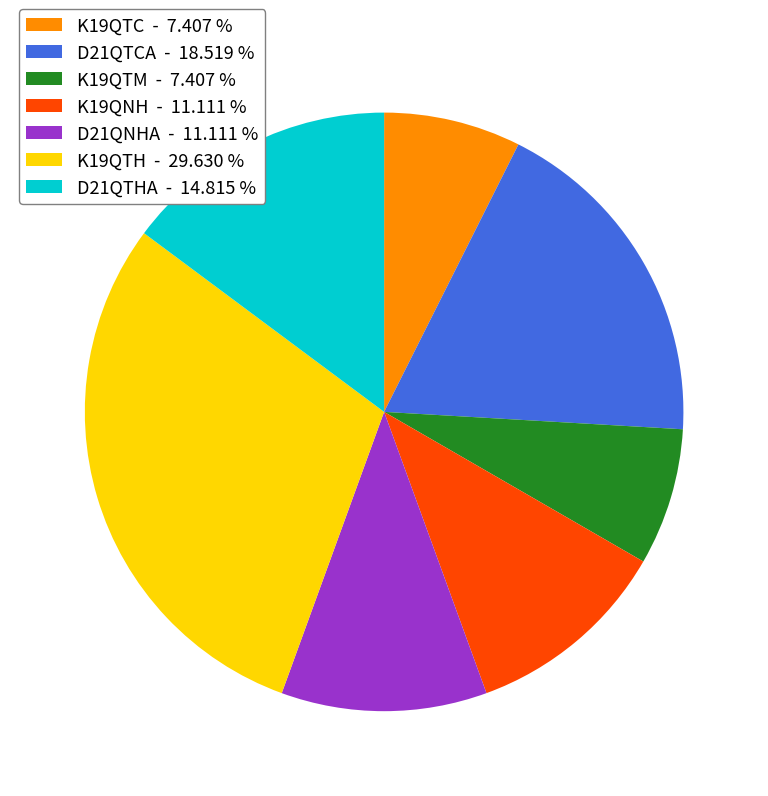

What is the largest slice in the pie chart?

K19QTH